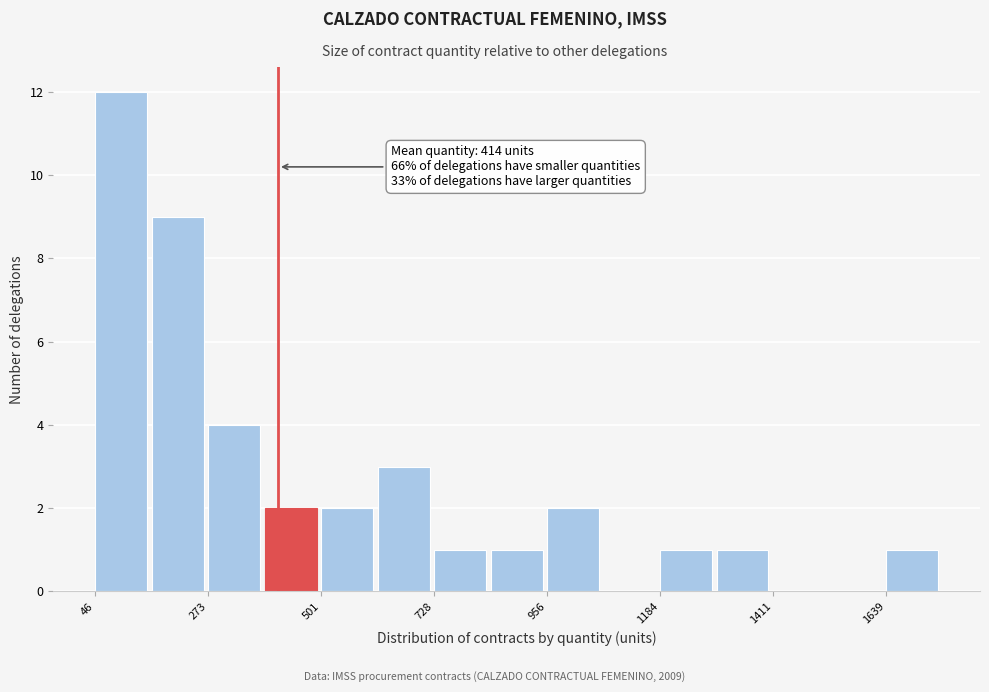

Read against the x-axis, roughly where is the centre of the tallest bar?

100